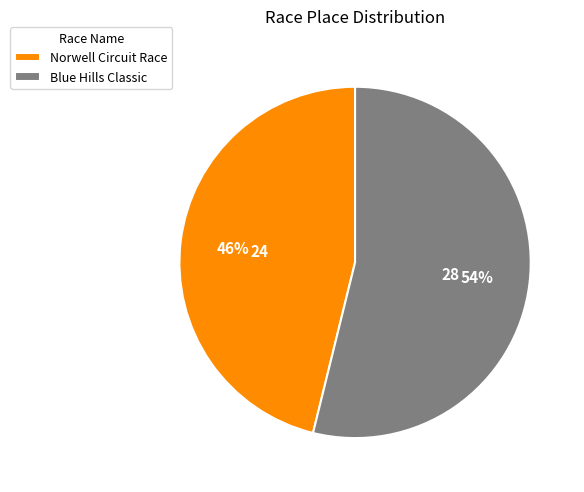

Which category has the smallest portion of the pie?

Norwell Circuit Race